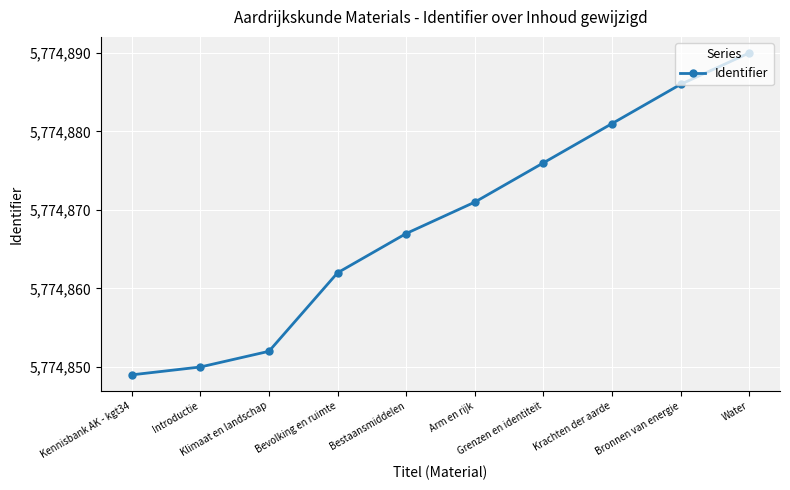

Rank the categories by value from lowest to highest.

Kennisbank AK - kgt34, Introductie, Klimaat en landschap, Bevolking en ruimte, Bestaansmiddelen, Arm en rijk, Grenzen en identiteit, Krachten der aarde, Bronnen van energie, Water